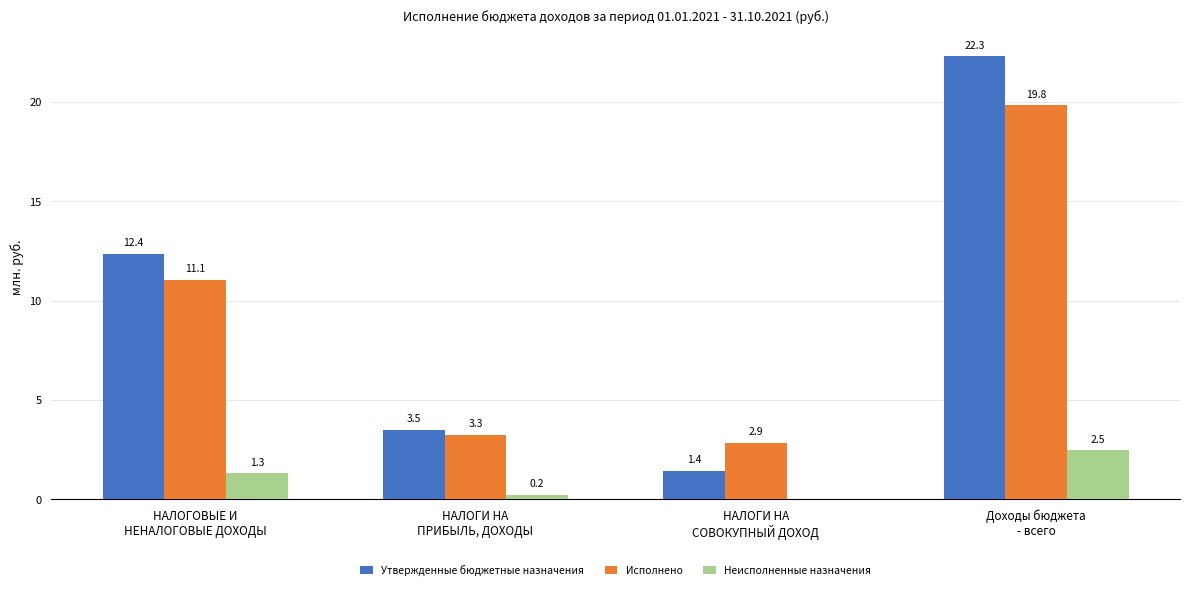

What is the maximum value shown in the chart?

22.3